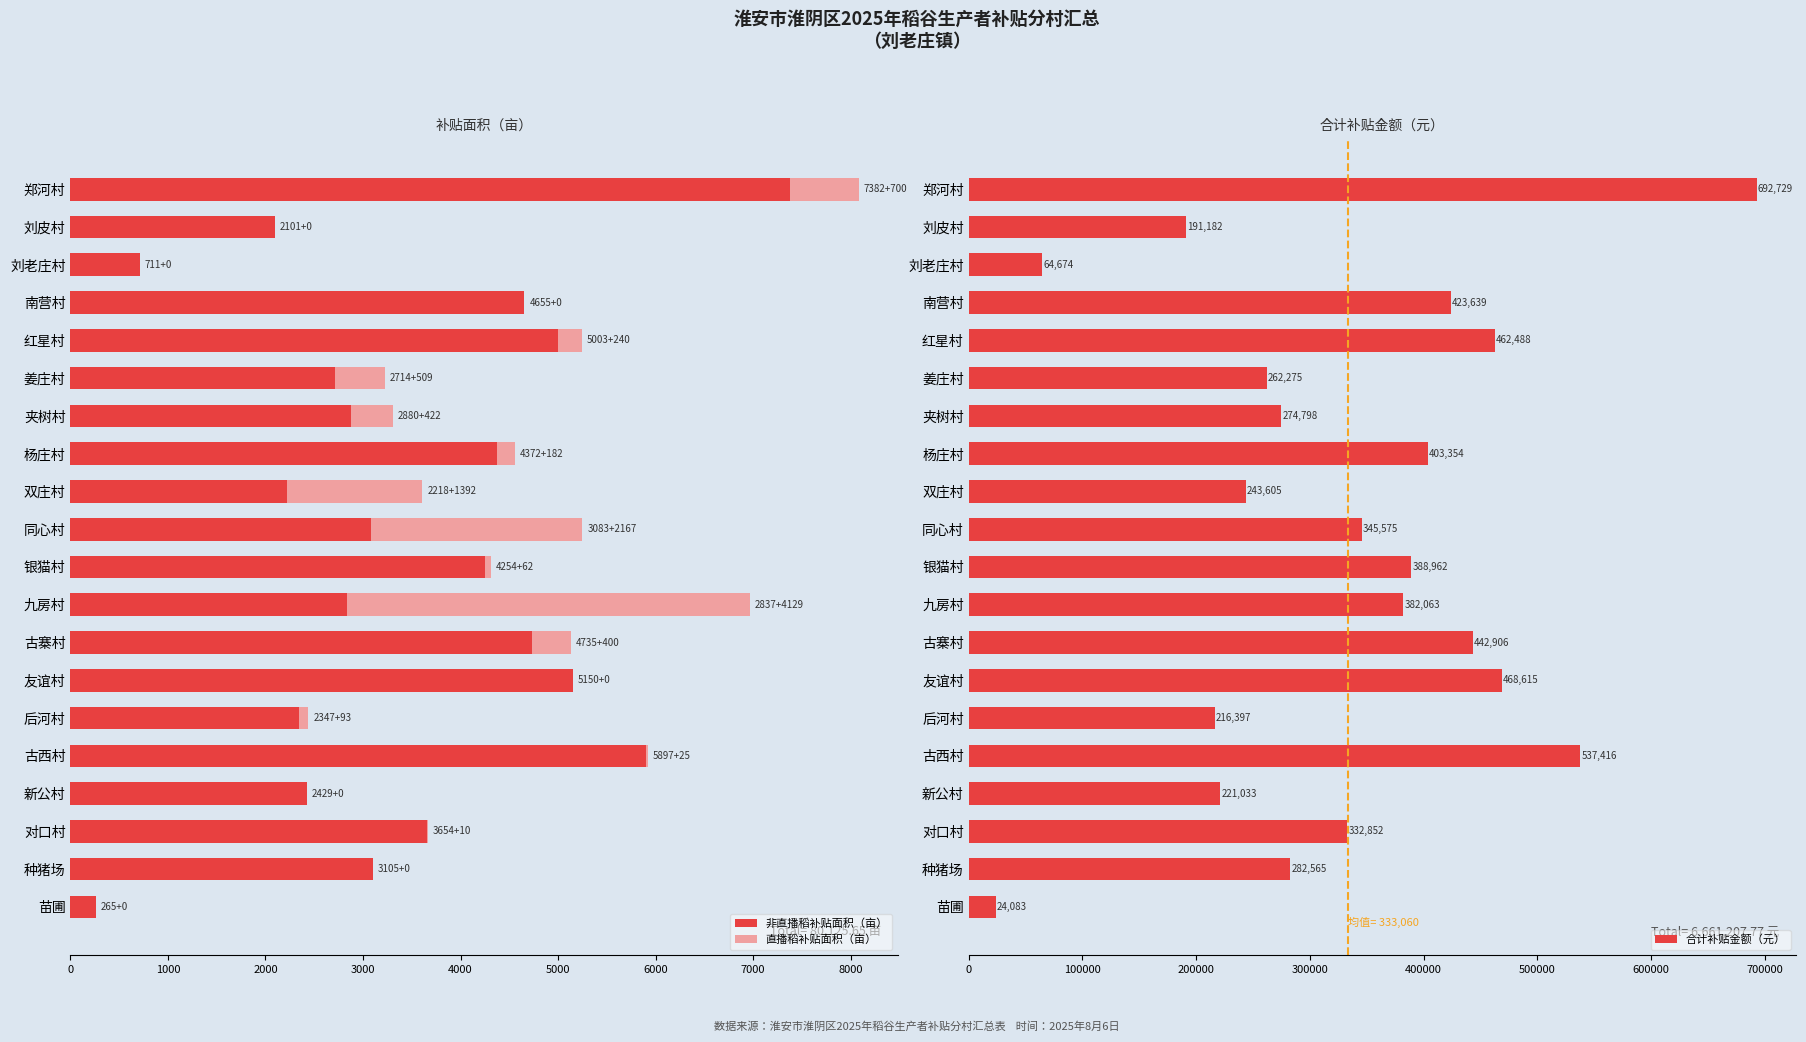

What are all the series names shown in the legend?

非直播稻补贴面积（亩）, 直播稻补贴面积（亩）, 合计补贴金额（元）